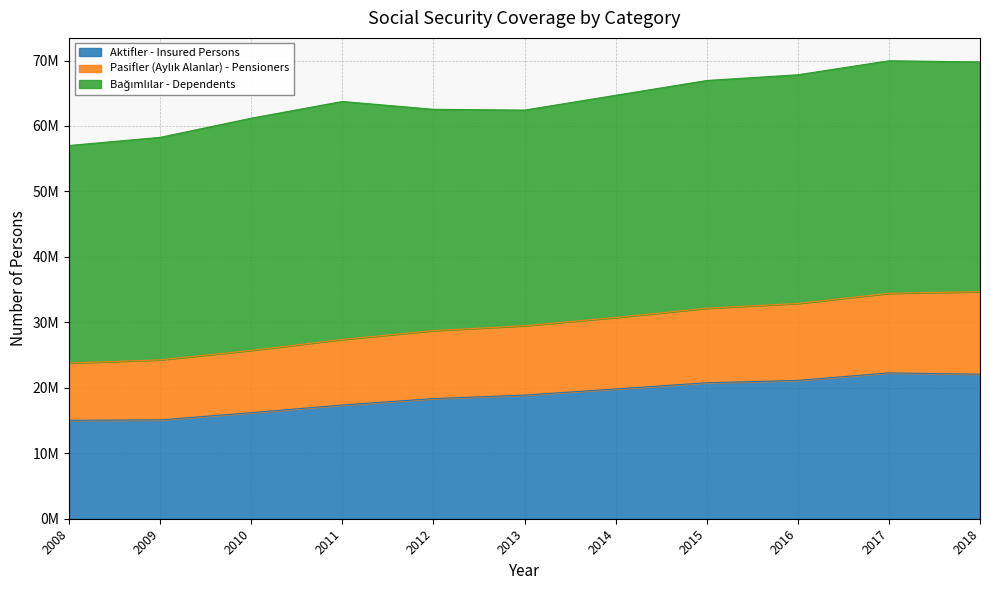

Does the chart display data point markers on the line(s)?

No